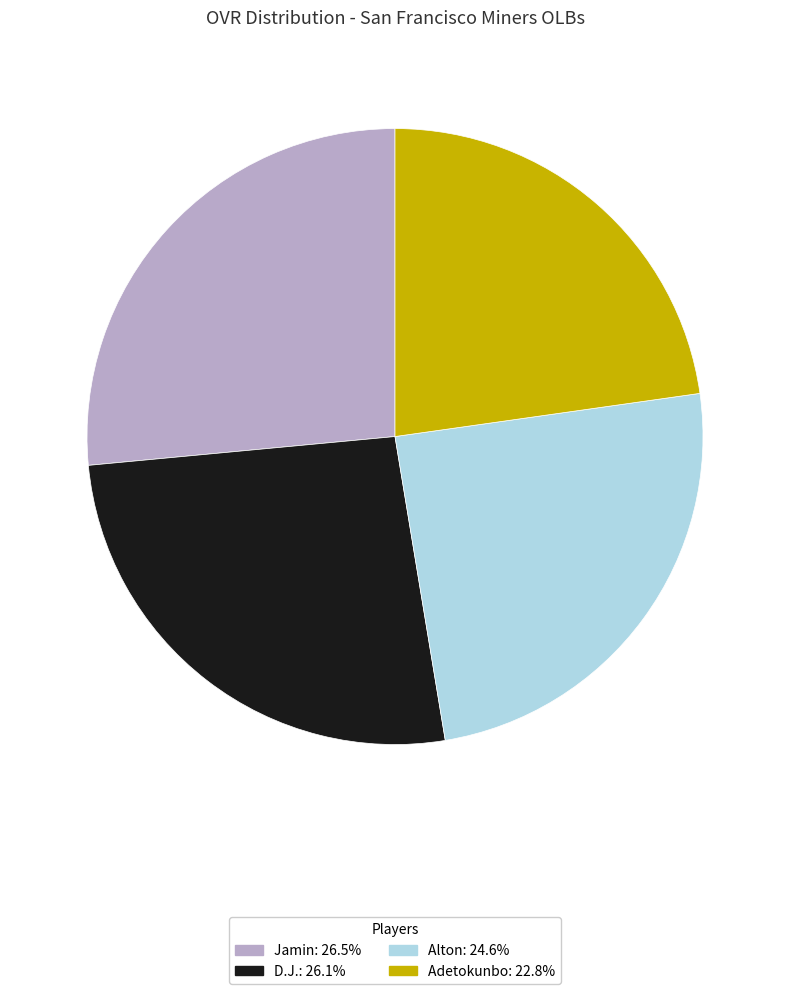

Is D.J.: 26.1% the majority of the pie?

No